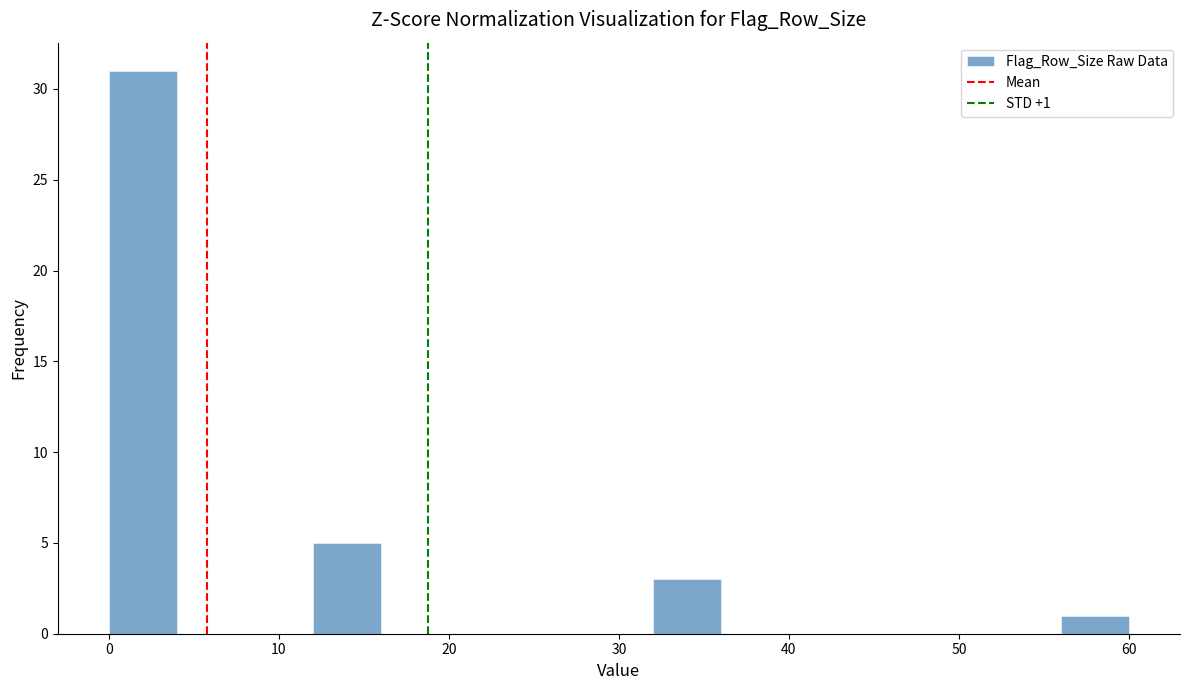

Which range on the x-axis has the tallest bar?

0 to 4